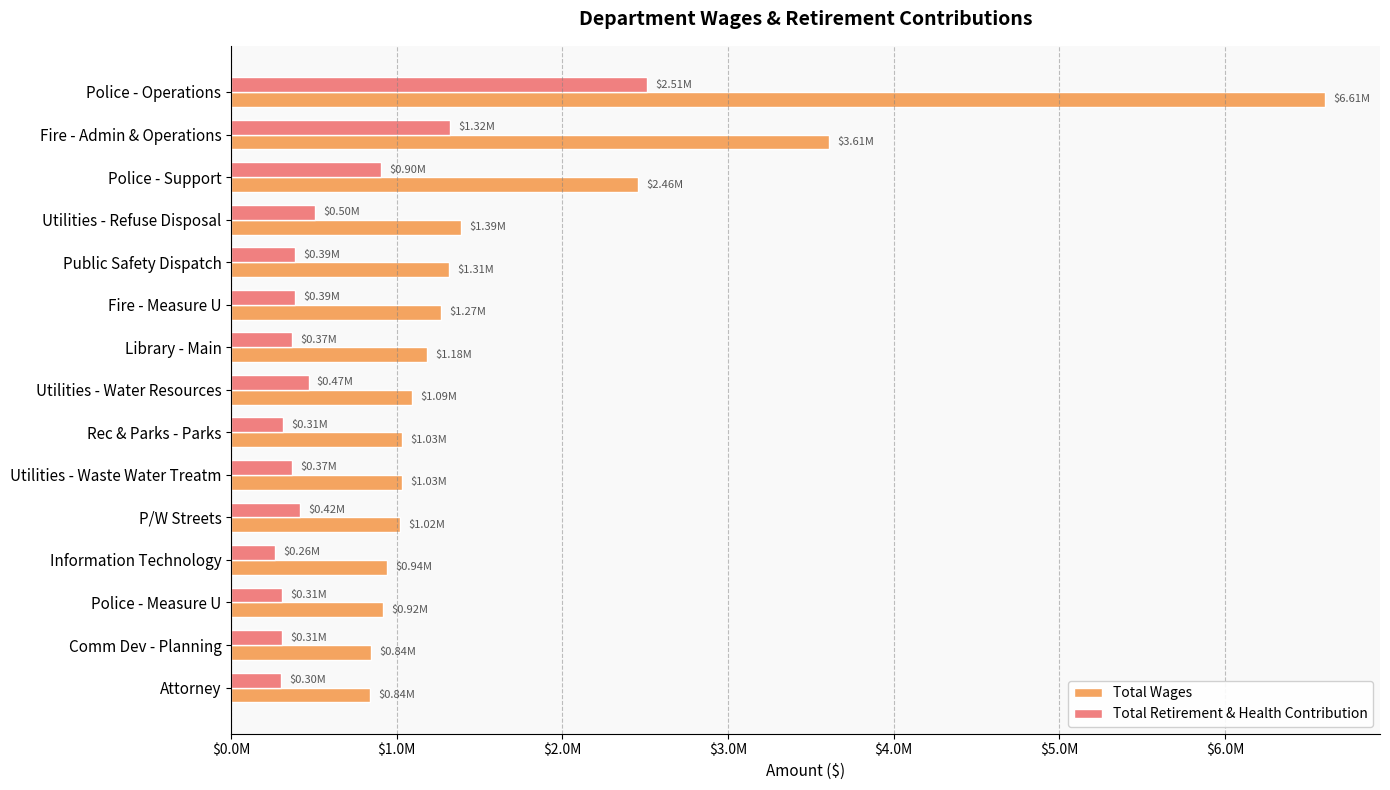

What are all the series names shown in the legend?

Total Wages, Total Retirement & Health Contribution